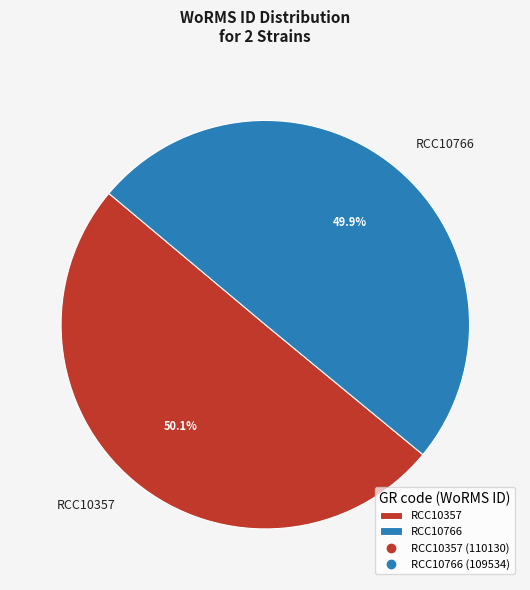

What percentage is the RCC10357 slice, to the nearest percent?

50%